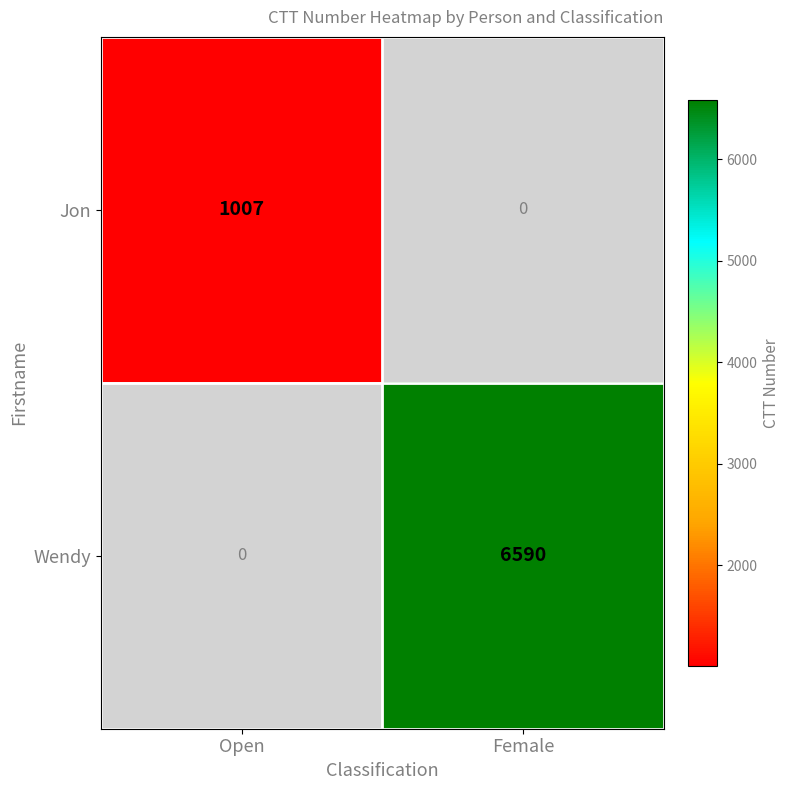

Is it true that Jon equals 0 at Female?

True